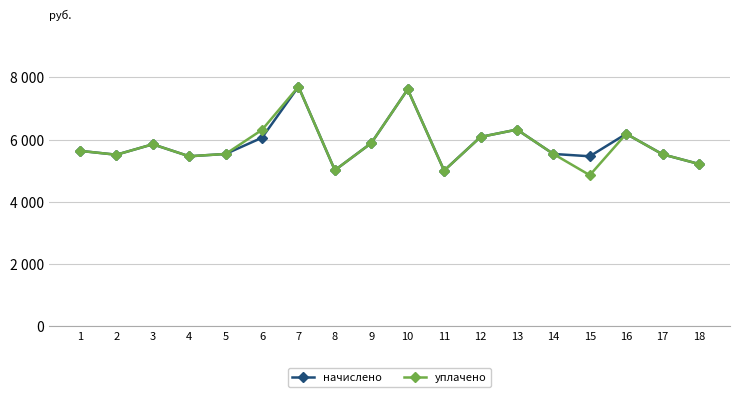

At which category does уплачено reach its first local peak?

3